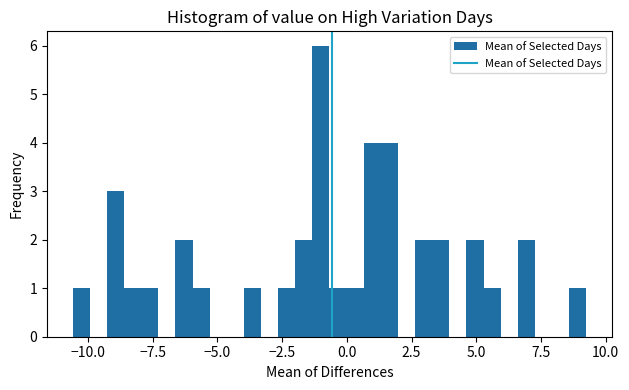

Around what value on the x-axis is the tallest bar? Give the approximate position of its centre, as read against the axis.

-1.0